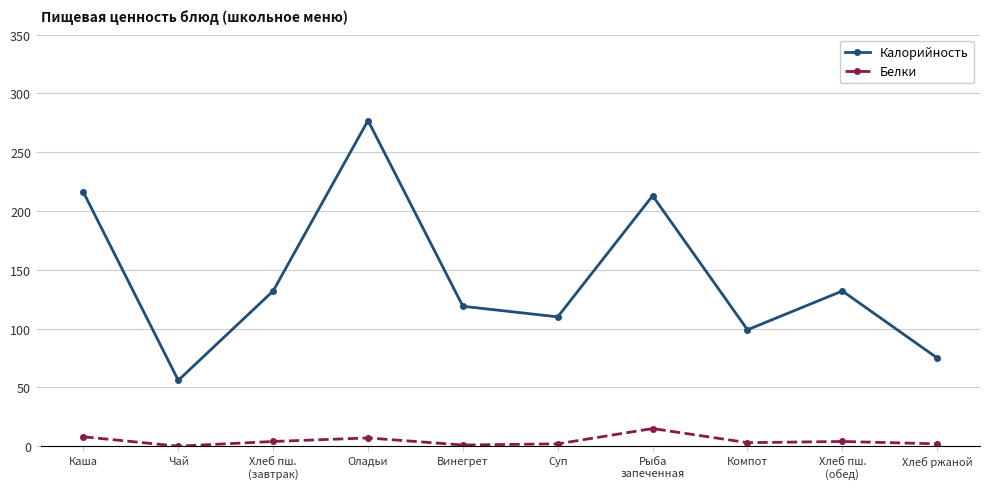

Which series has the widest spread of values?

Калорийность